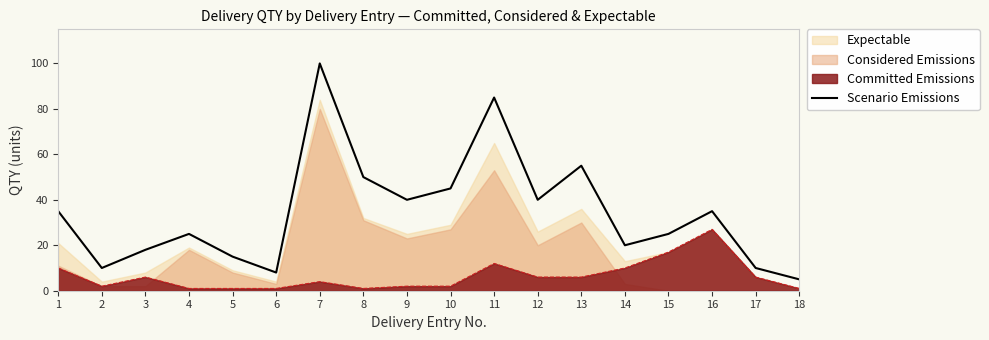

How many values are below 35?

9